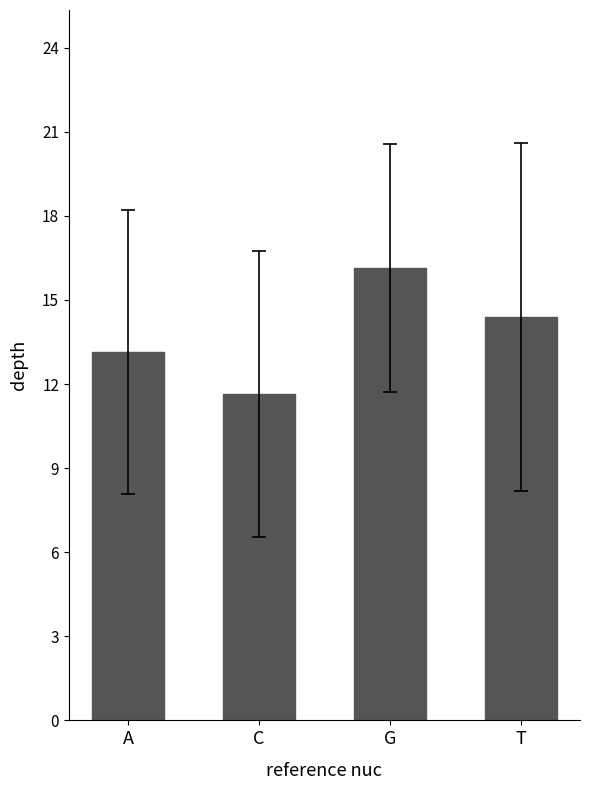

True or false: the data shows 10.4 at G.

False